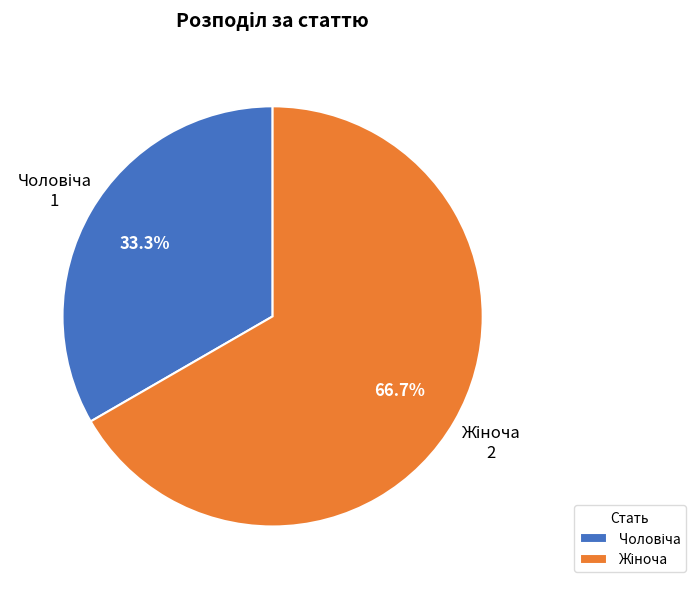

Is there a majority slice in this chart?

Yes